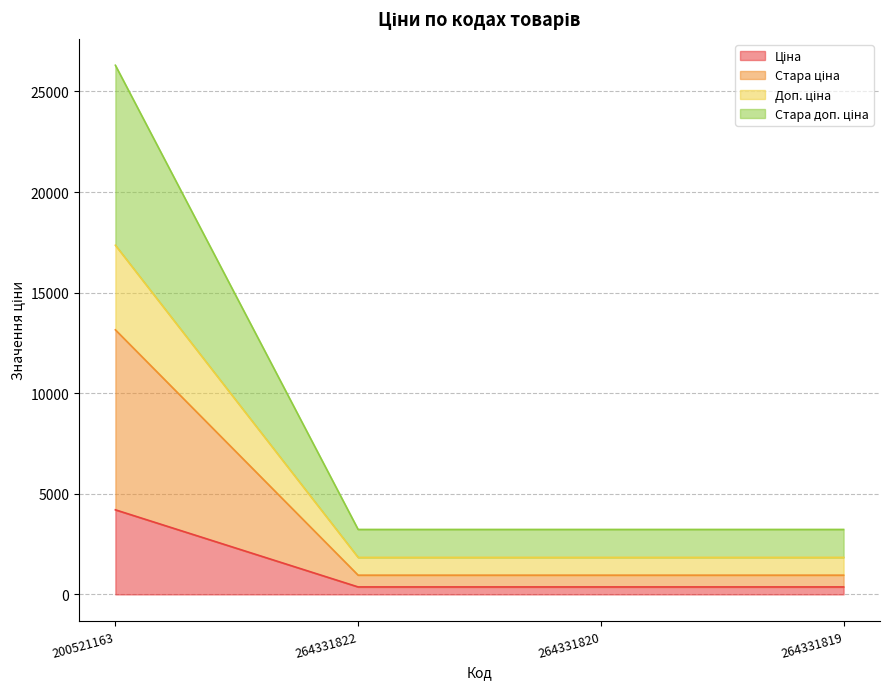

Which has a higher value, 200521163 or 264331822?

200521163